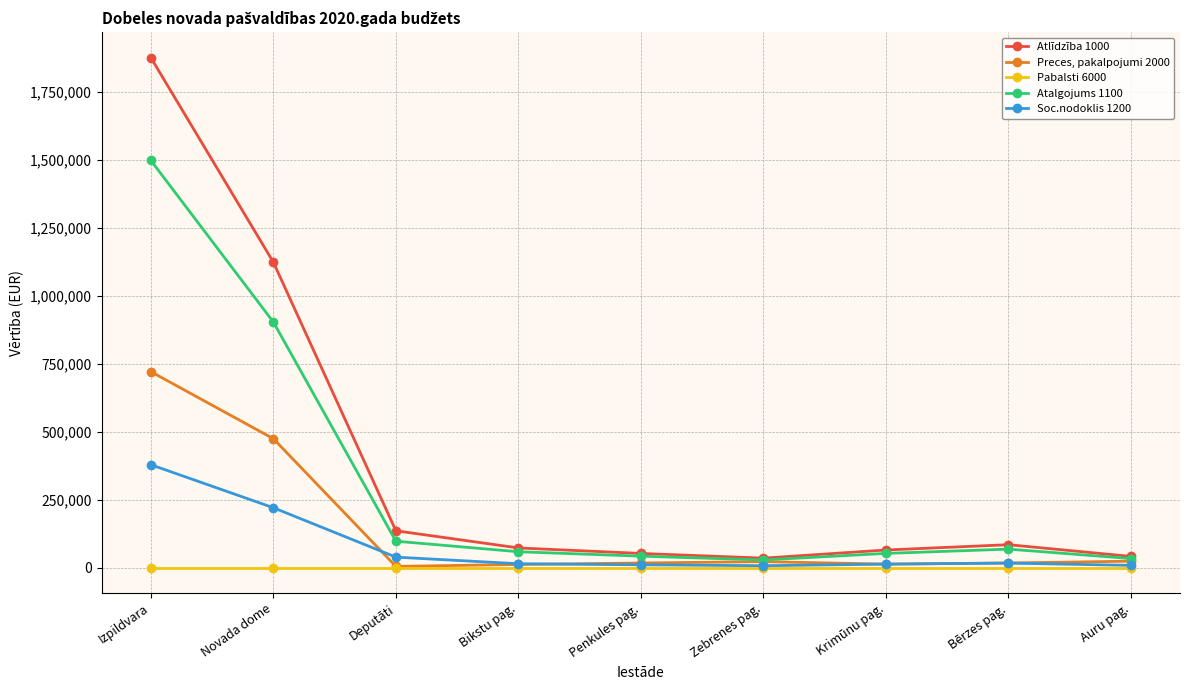

What is the label of the 4th point from the left?

Bikstu pag.